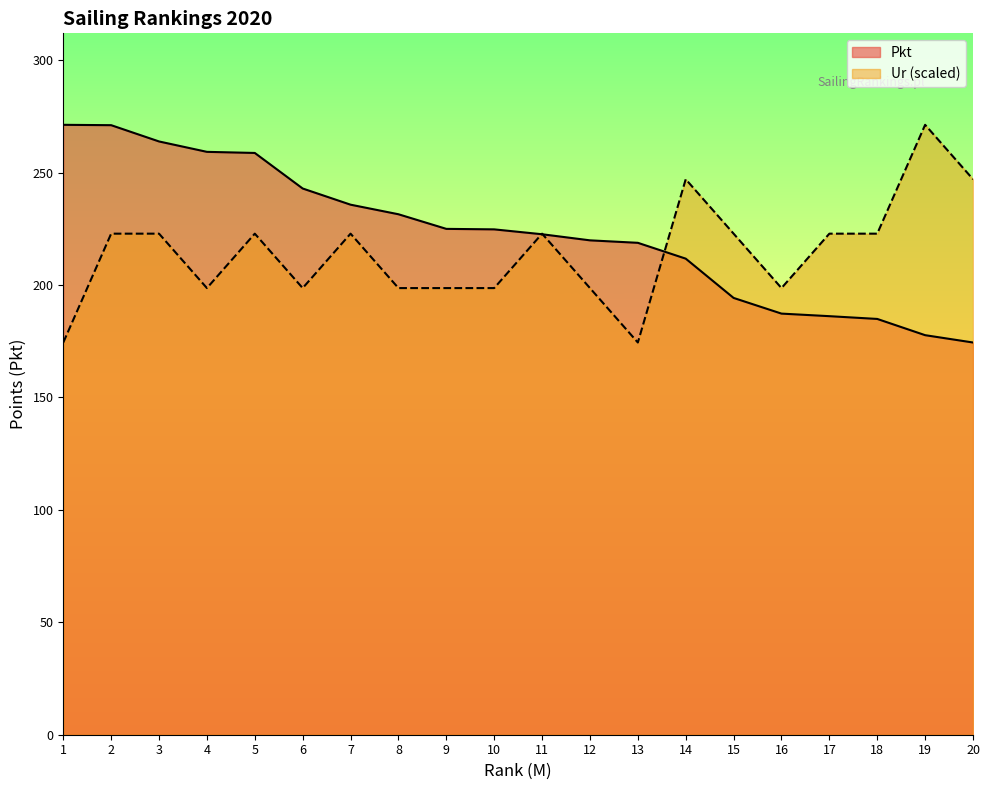

Reading left to right, transcribe all the data shown in this chart.

Pkt: 271.2	271.1	263.8	259.2	258.7	242.9	235.7	231.4	224.9	224.7	222.6	219.8	218.7	211.7	194.2	187.3	186.1	184.9	177.7	174.4
Ur: 174.4	222.8	222.8	198.6	222.8	198.6	222.8	198.6	198.6	198.6	222.8	198.6	174.4	247.0	222.8	198.6	222.8	222.8	271.2	247.0